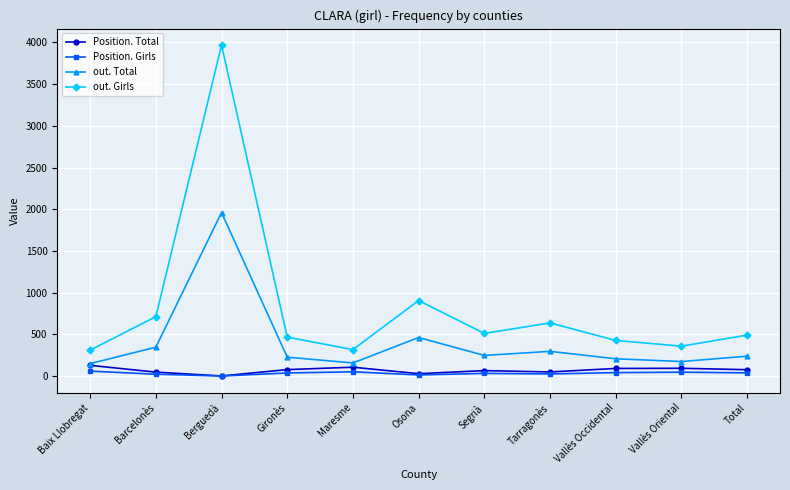

Does the chart display data point markers on the line(s)?

Yes